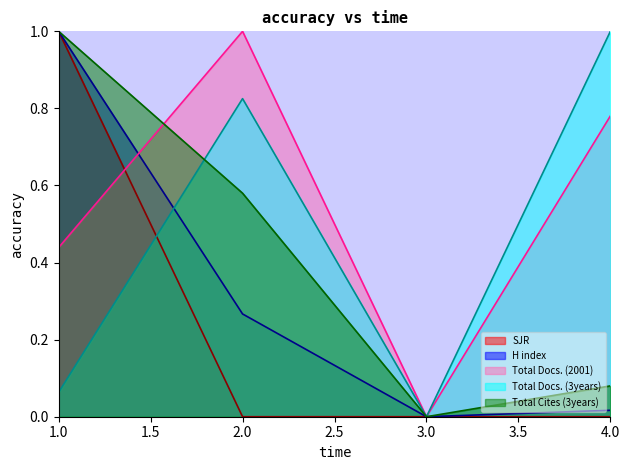

Which series has the largest total across all categories?

Total Docs. (2001) (line)